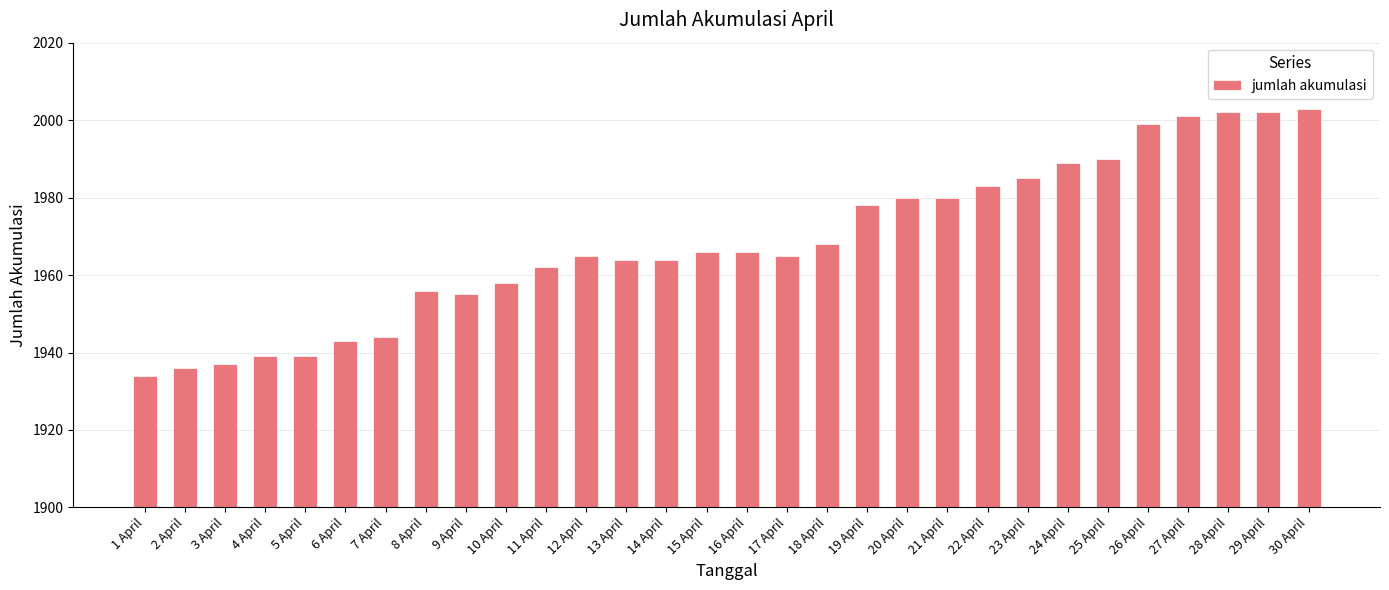

What is the sum of the values at 21 April and 11 April?

3942